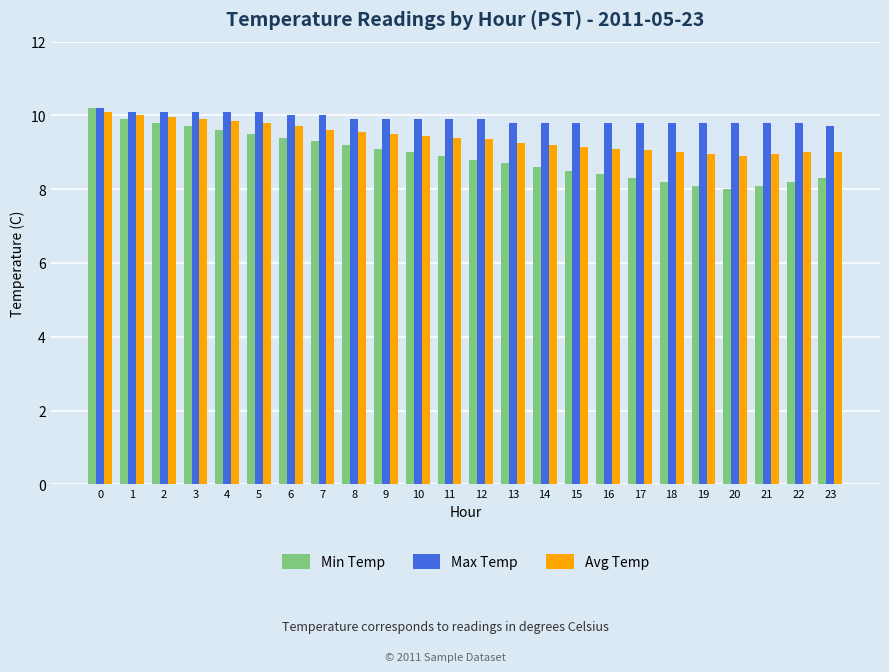

What is the difference between the second highest and second lowest values in the Max Temp series?

0.3